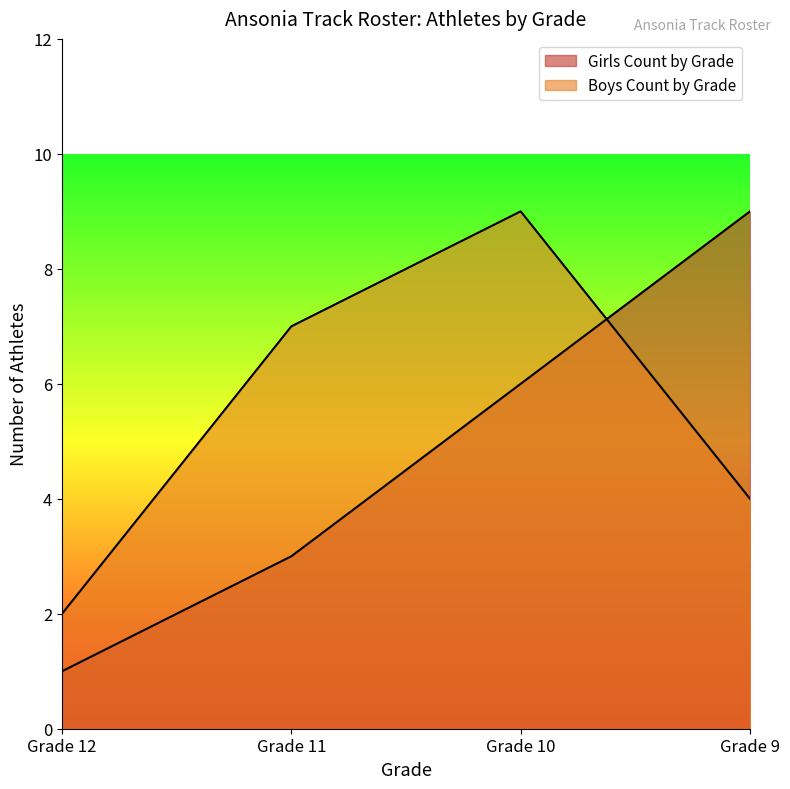

Which series changed the most between Grade 12 and Grade 11?

Boys Count by Grade